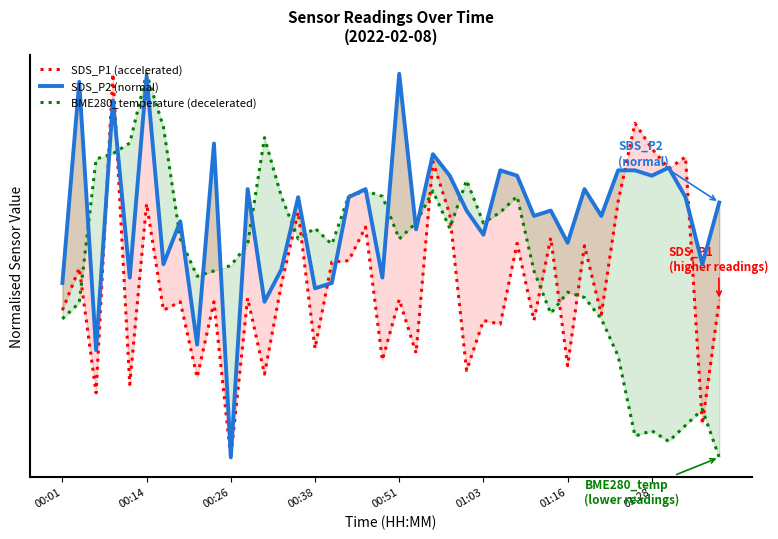

Does the chart have visible grid lines?

No